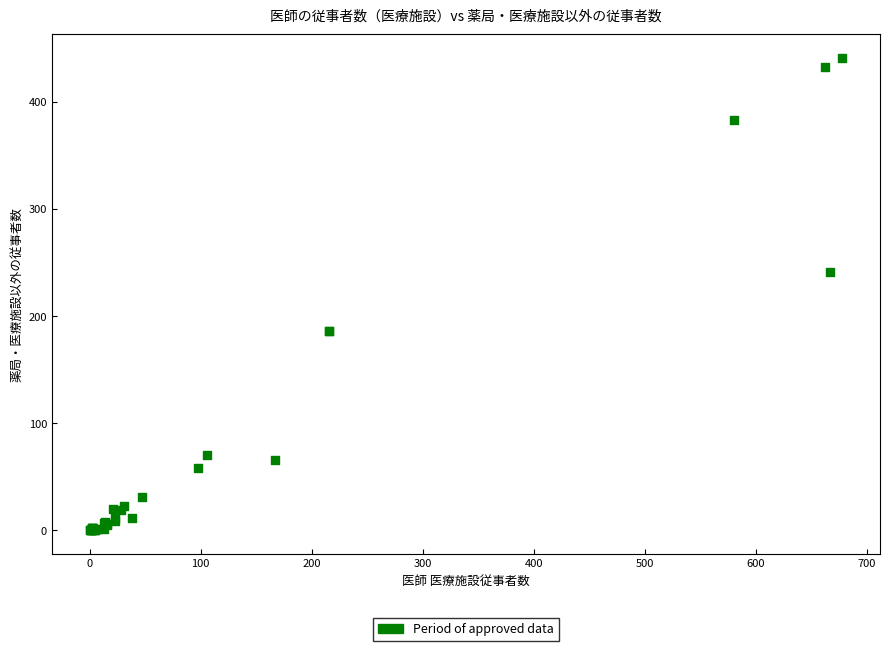

What Y value in the scatter plot is closest to 220?

241